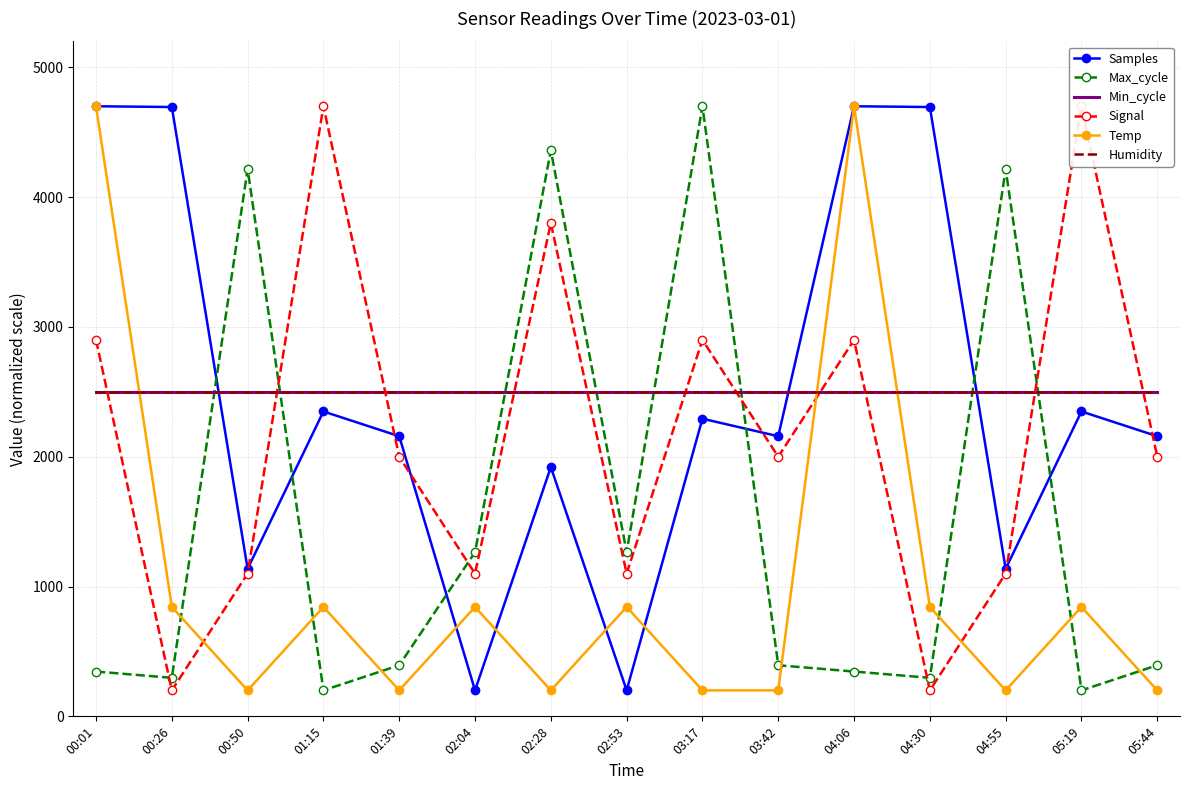

Where do Signal and Temp first cross each other?

00:26 and 00:50